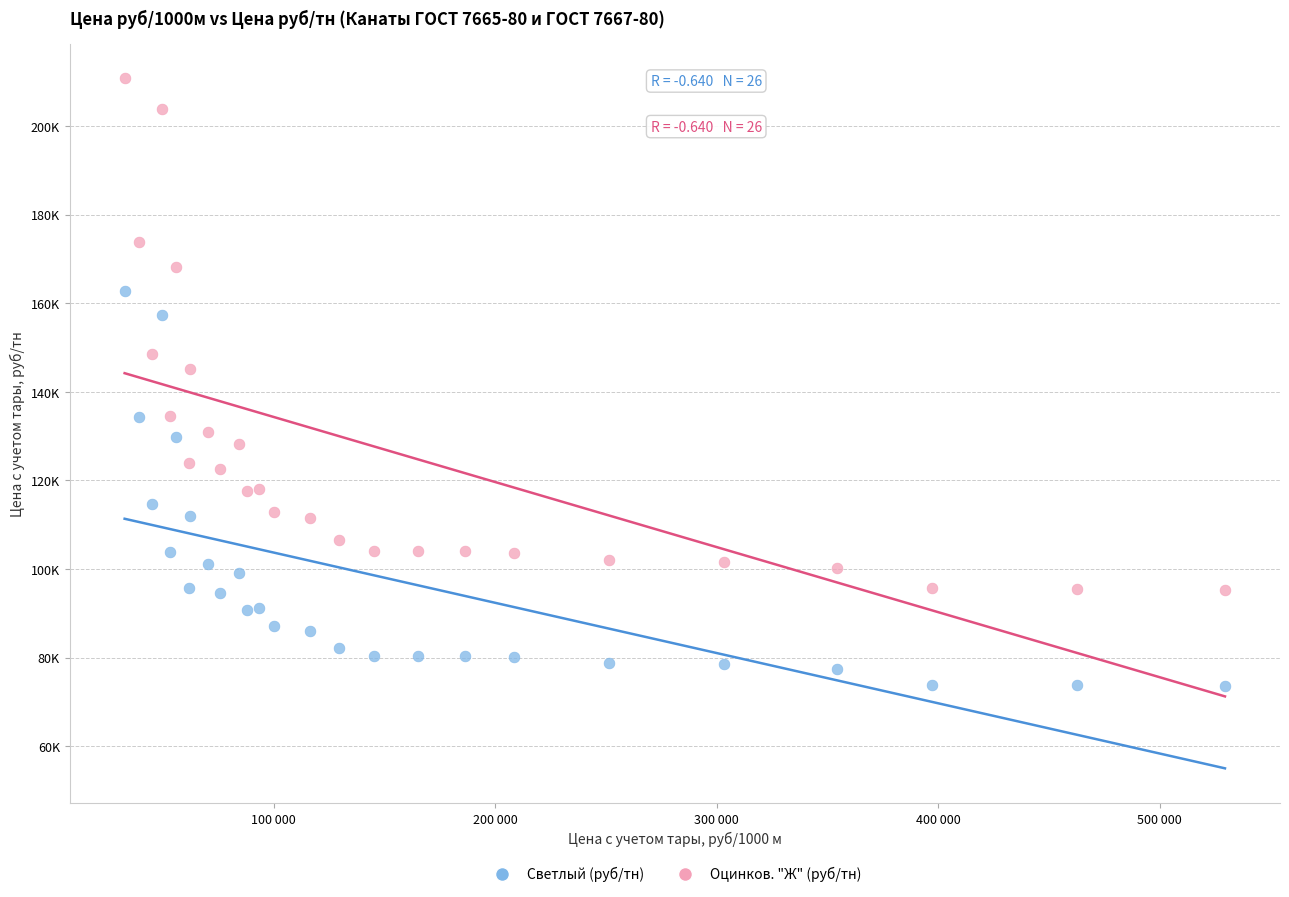

Which series has the widest spread of Y values?

Оцинков. "Ж" (руб/тн)